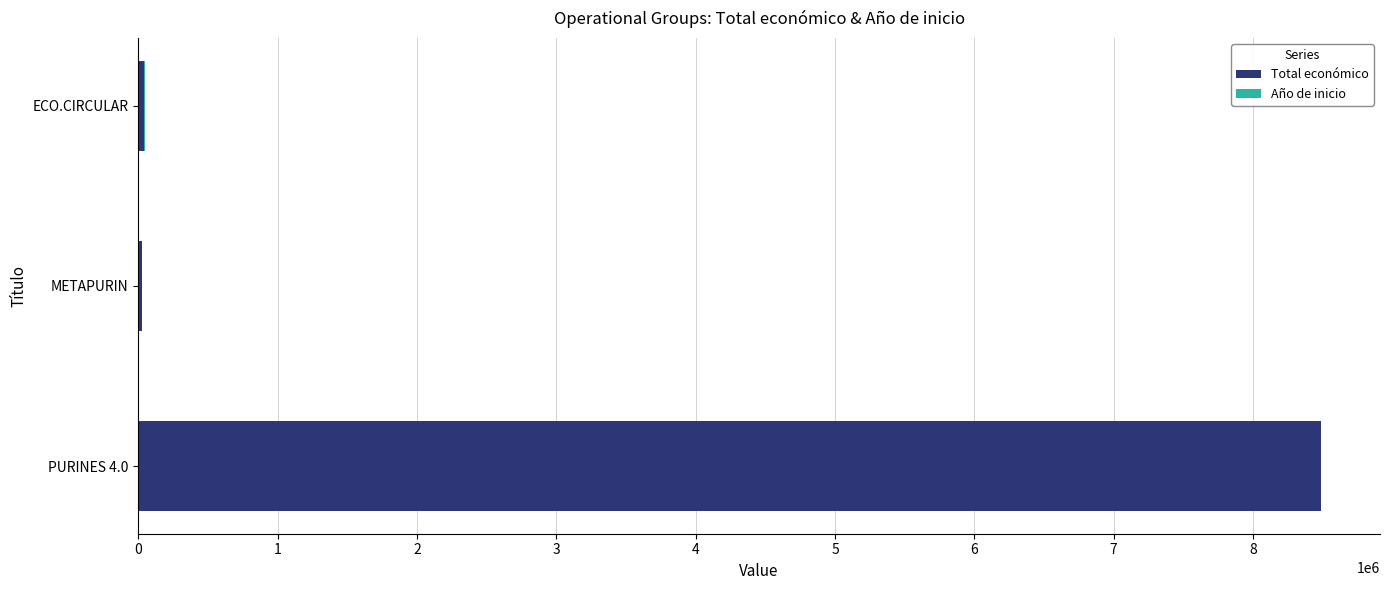

What is the maximum value for Total económico?

8484999